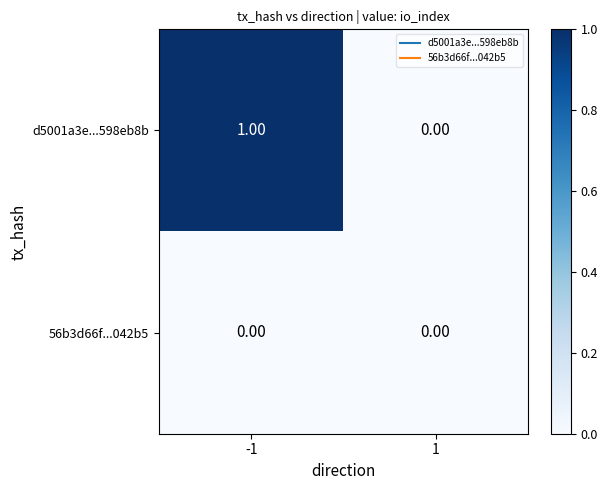

List the series in order of their peak value, highest first.

d5001a3e...598eb8b, 56b3d66f...042b5